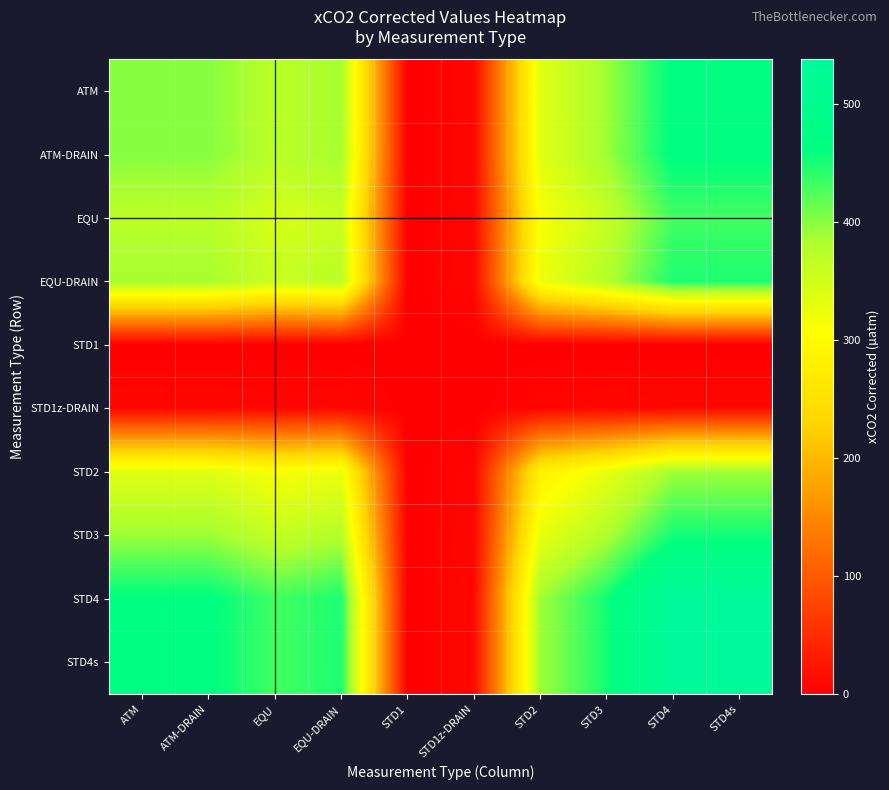

Count the number of data series in this chart.

10